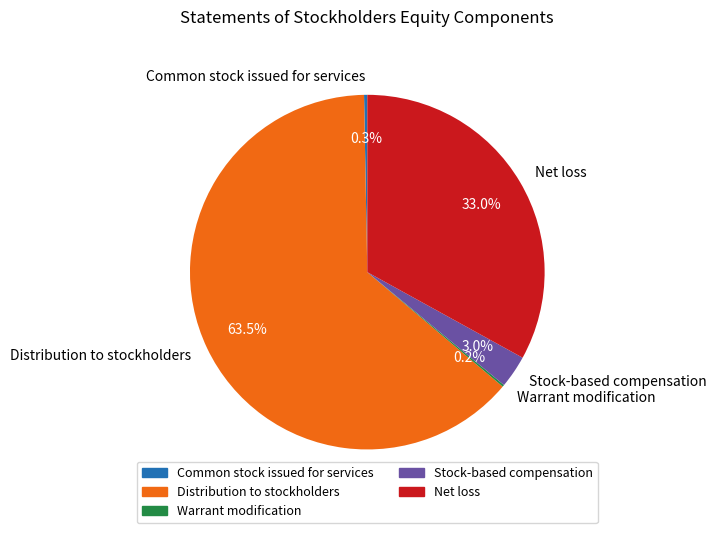

Is it true that Net loss is 33% of the pie?

True